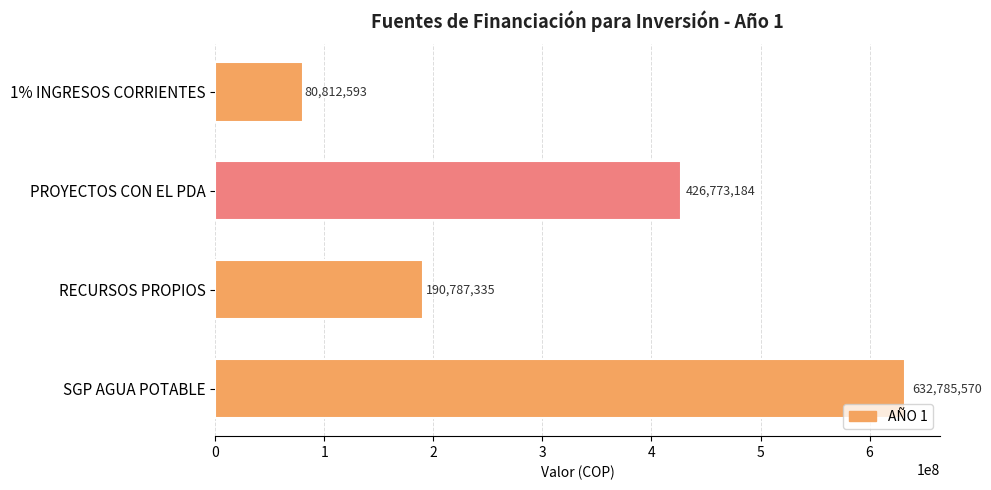

Is it true that the value at PROYECTOS CON EL PDA is 426773184?

True